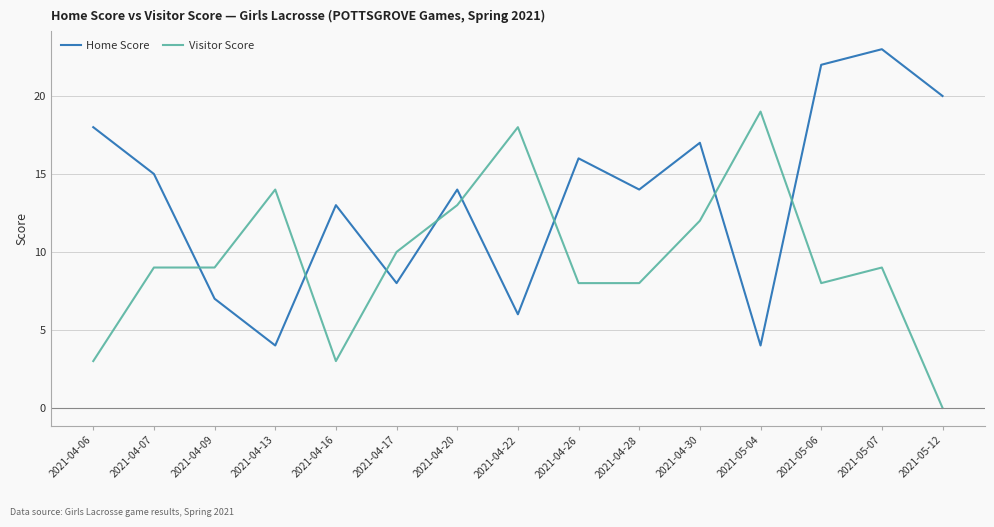

At which category is the sum across all series the highest?

2021-05-07